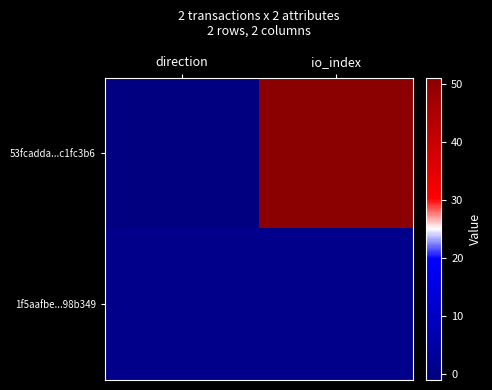

At which category is the sum across all series the highest?

io_index